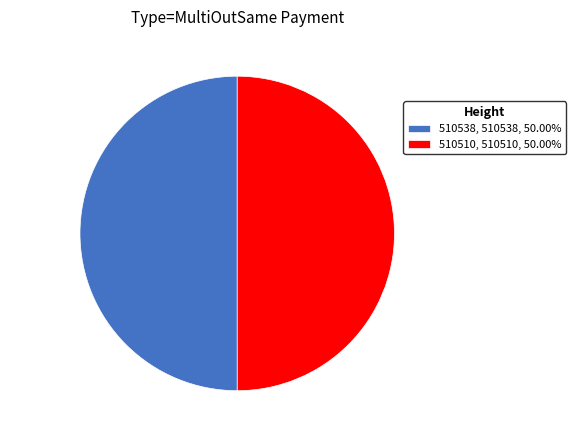

How many slices are in this pie chart?

2